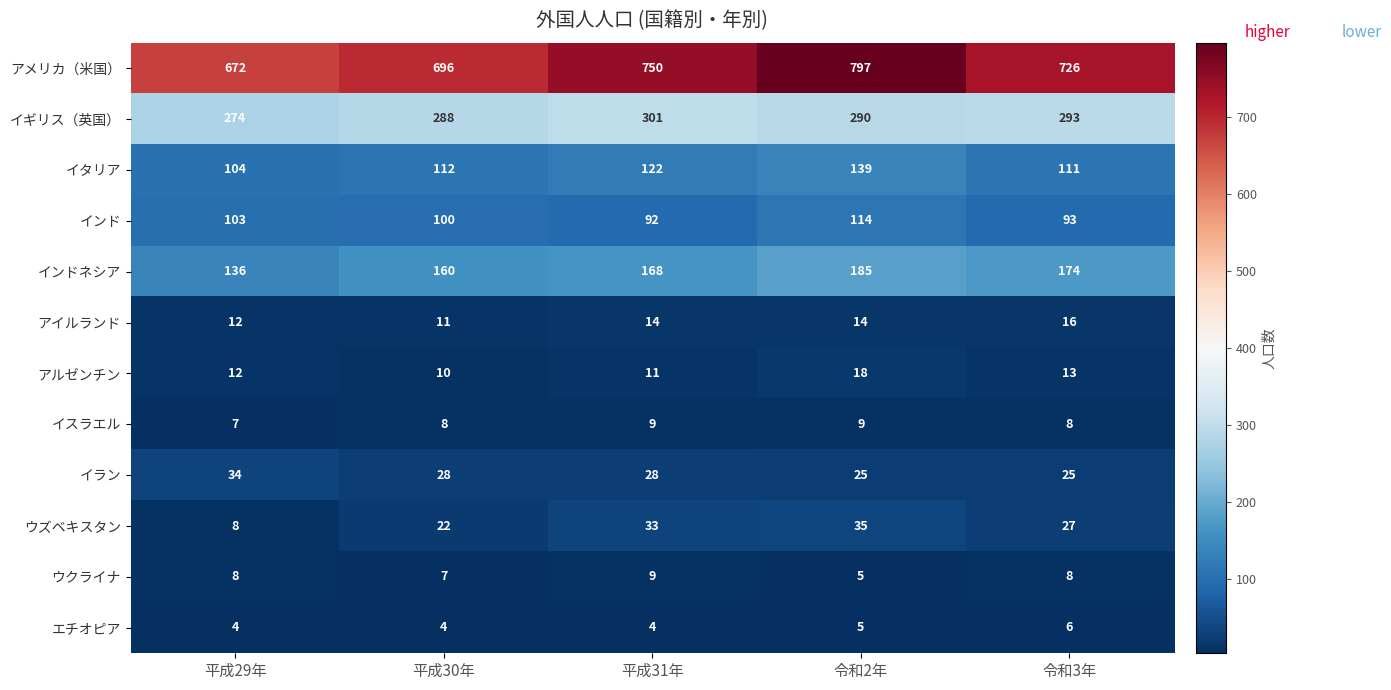

At which label is ウクライナ closest to 7?

平成30年